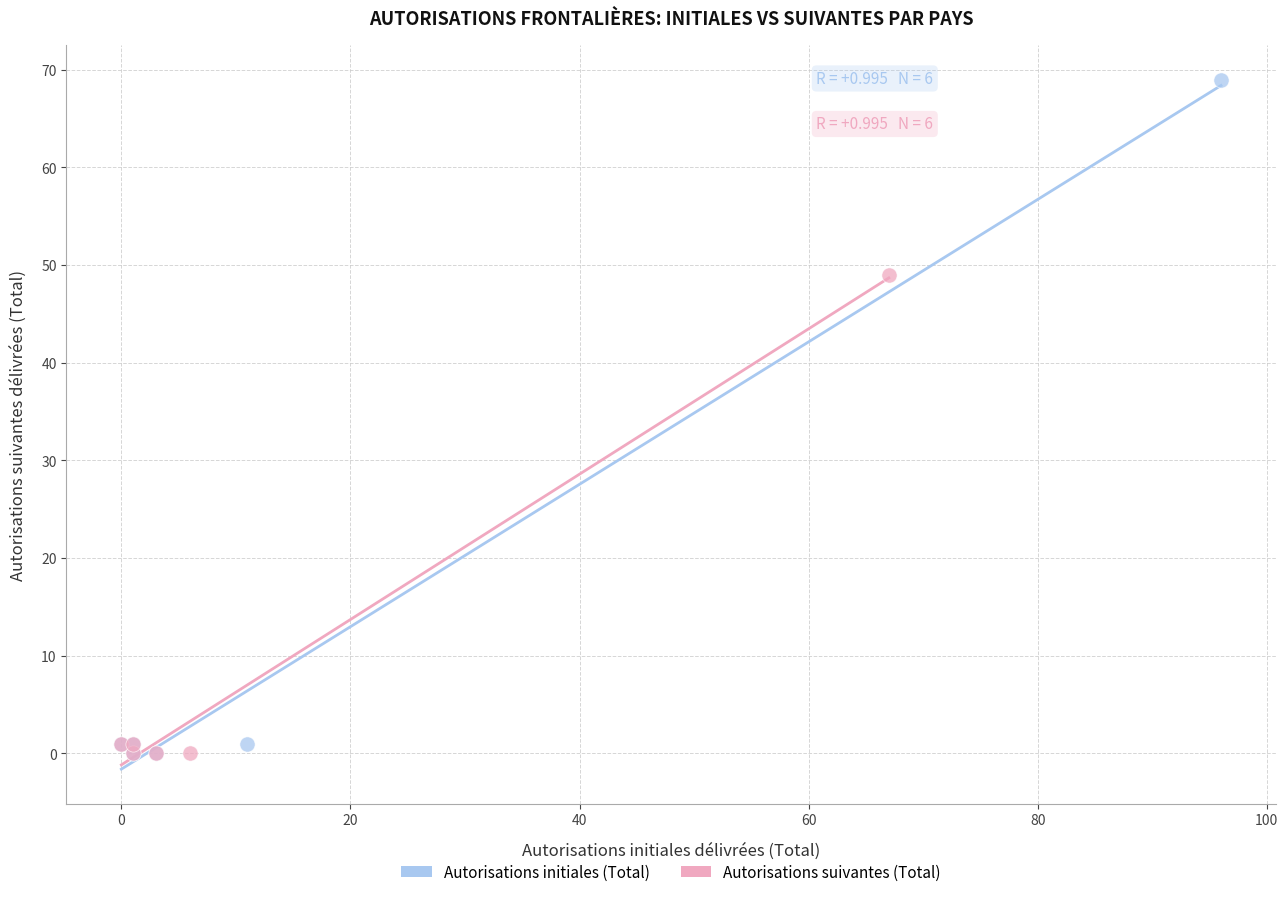

What are all the series names shown in the legend?

Autorisations initiales (Total), Autorisations suivantes (Total)